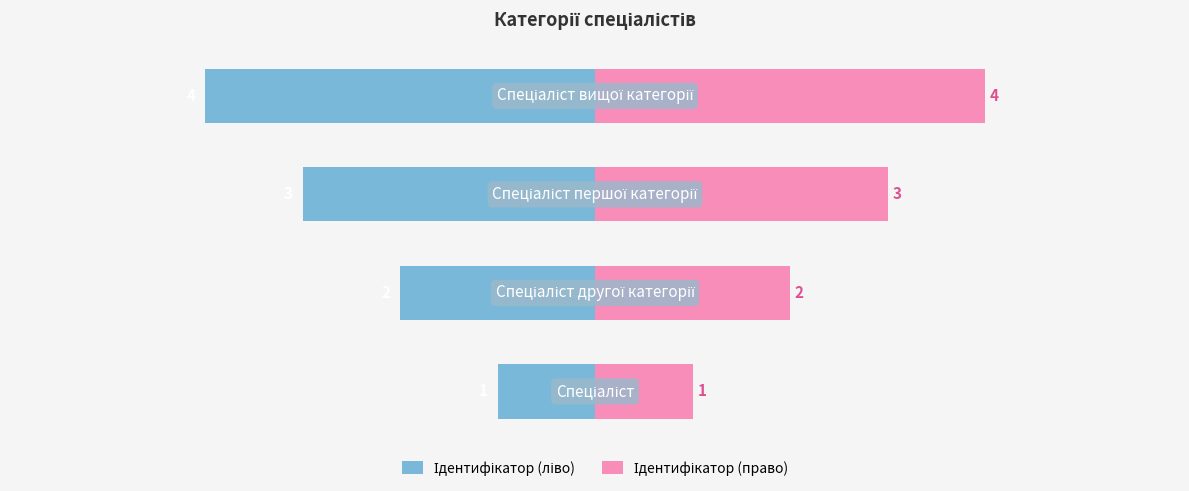

How many data points in Ідентифікатор (право) are less than 3?

2